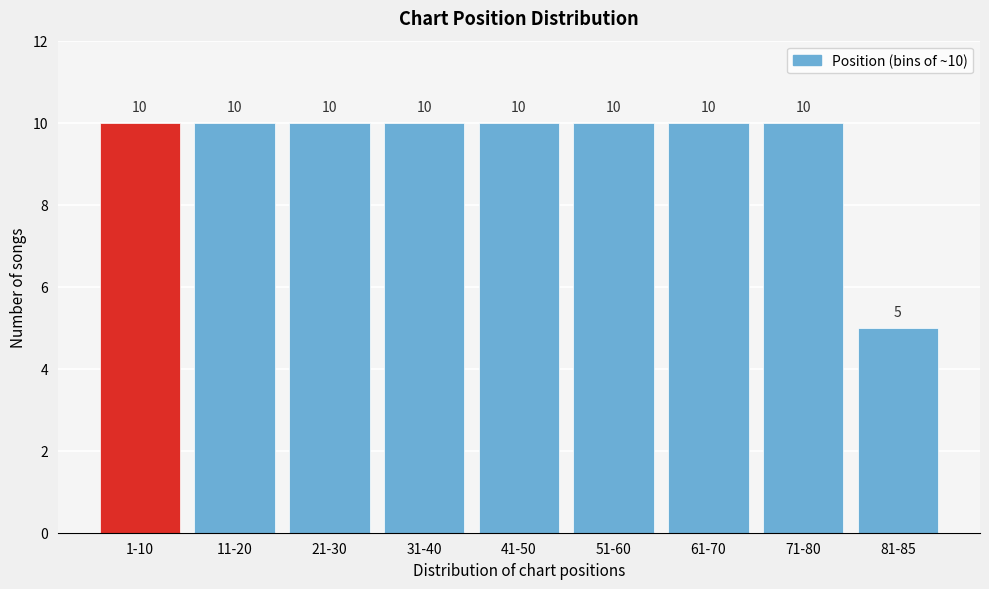

Reading left to right, list all the values displayed in this chart.

10	10	10	10	10	10	10	10	5